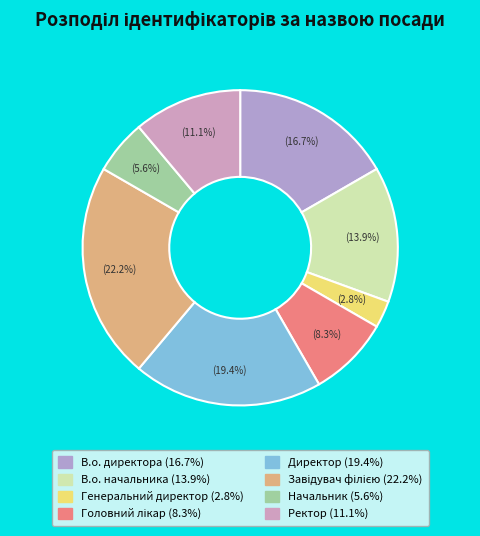

Which slice is the largest?

Завідувач філією